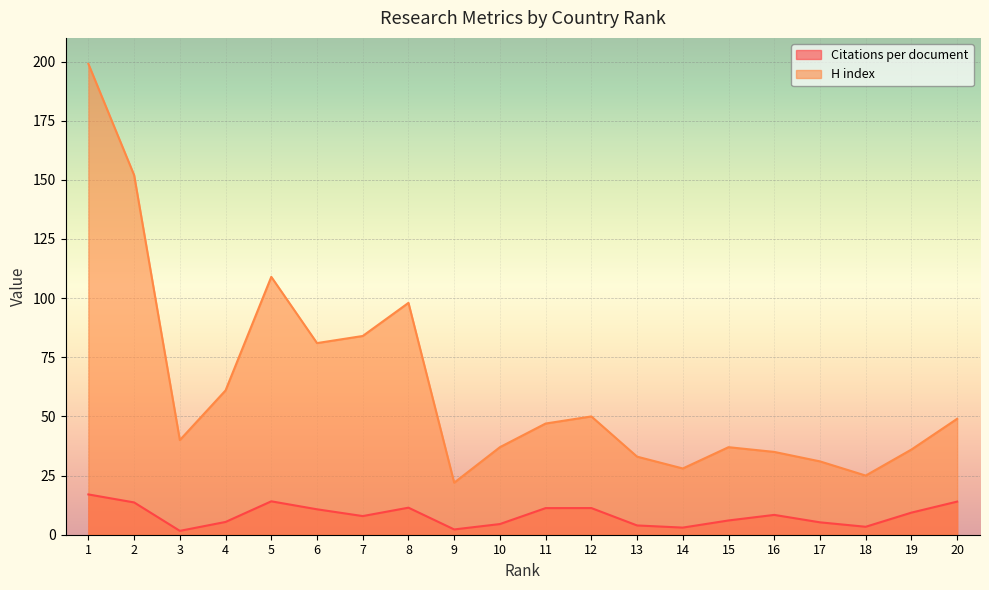

Reading left to right, extract all data points from this chart.

Citations per document: 1=17.0	2=13.7	3=1.6	4=5.4	5=14.1	6=10.8	7=7.9	8=11.4	9=2.2	10=4.5	11=11.2	12=11.3	13=3.9	14=3.0	15=6.0	16=8.4	17=5.2	18=3.4	19=9.3	20=14.0
H index: 1=199.0	2=152.0	3=40.0	4=61.0	5=109.0	6=81.0	7=84.0	8=98.0	9=22.0	10=37.0	11=47.0	12=50.0	13=33.0	14=28.0	15=37.0	16=35.0	17=31.0	18=25.0	19=36.0	20=49.0